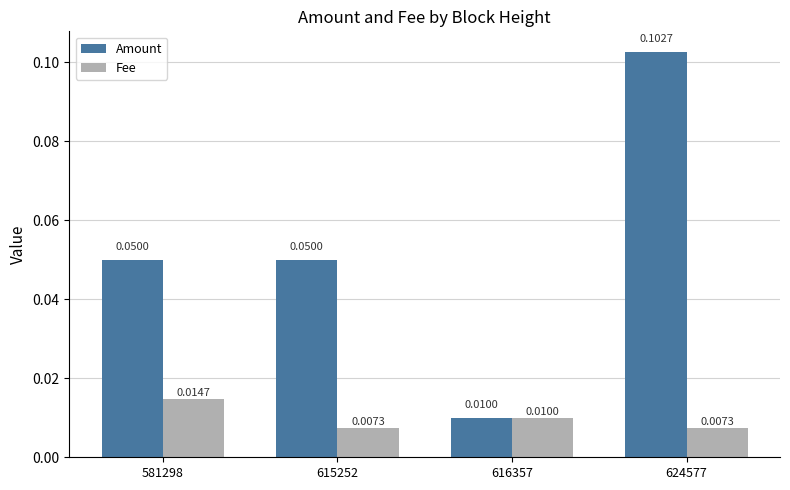

Which series has the widest spread of values?

Amount